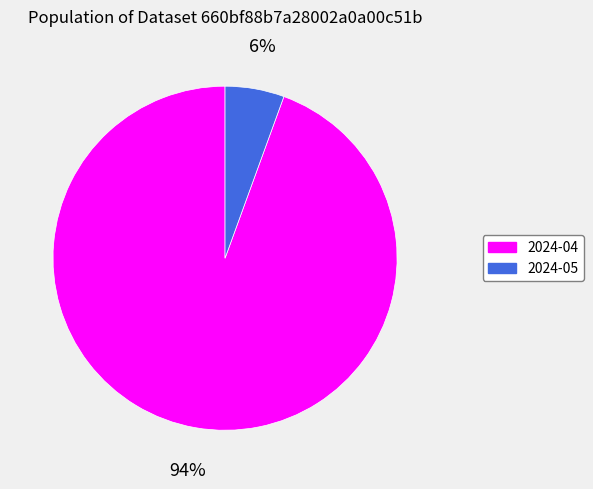

To the nearest percent, what is the combined percentage of 2024-05 and 2024-04?

100%